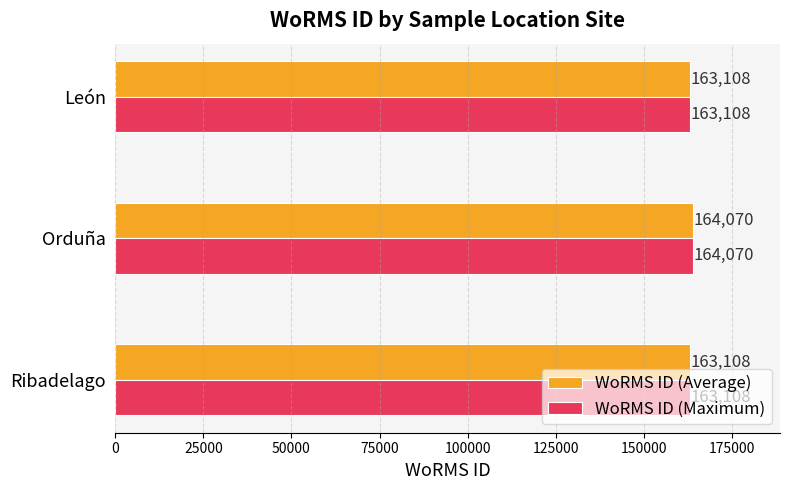

What are all the series names shown in the legend?

WoRMS ID (Average), WoRMS ID (Maximum)